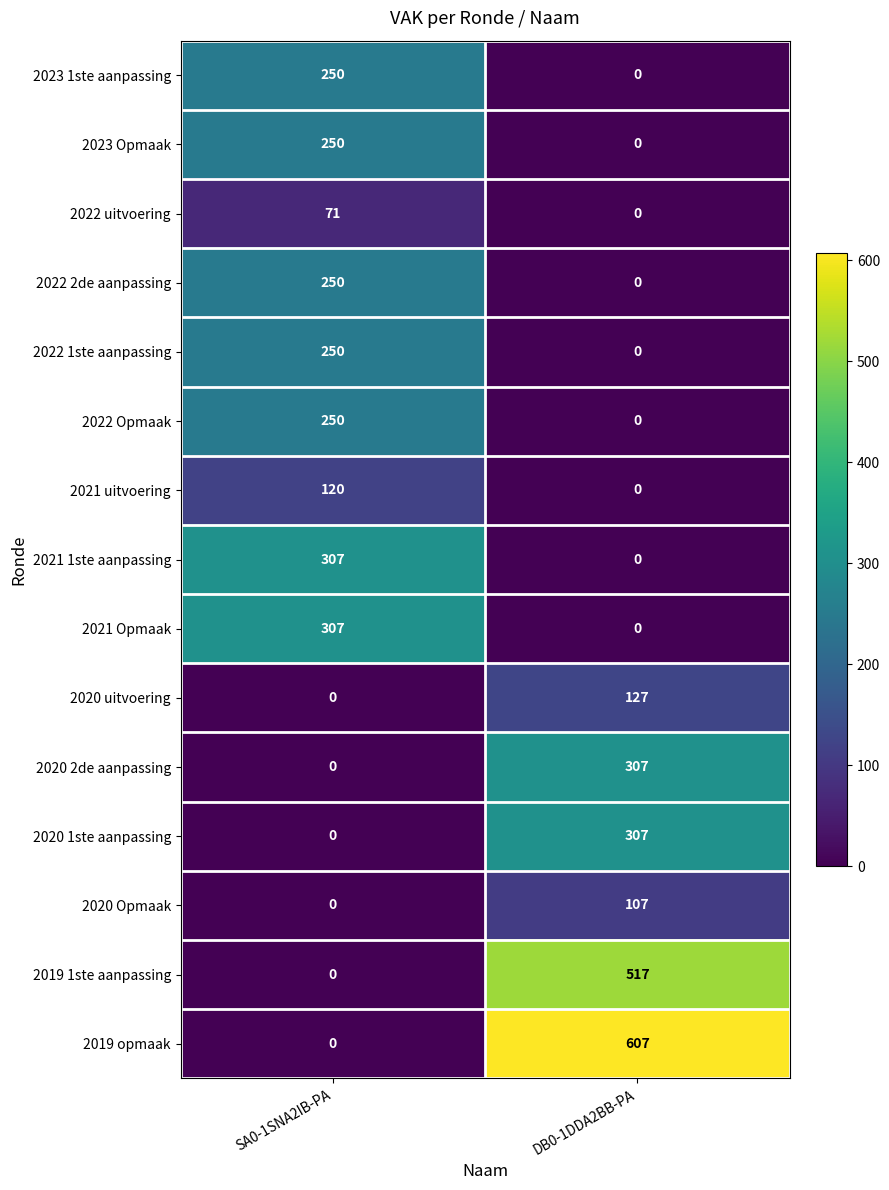

Between SA0-1SNA2IB-PA and DB0-1DDA2BB-PA, which series saw the biggest shift?

2019 opmaak